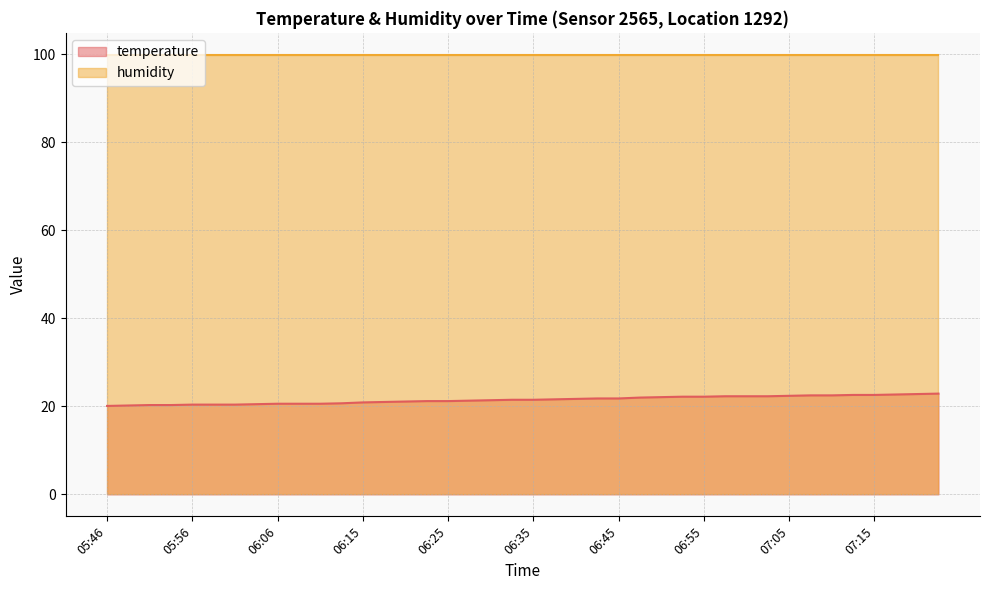

Which has a higher value, 06:06 or 06:38?

06:38